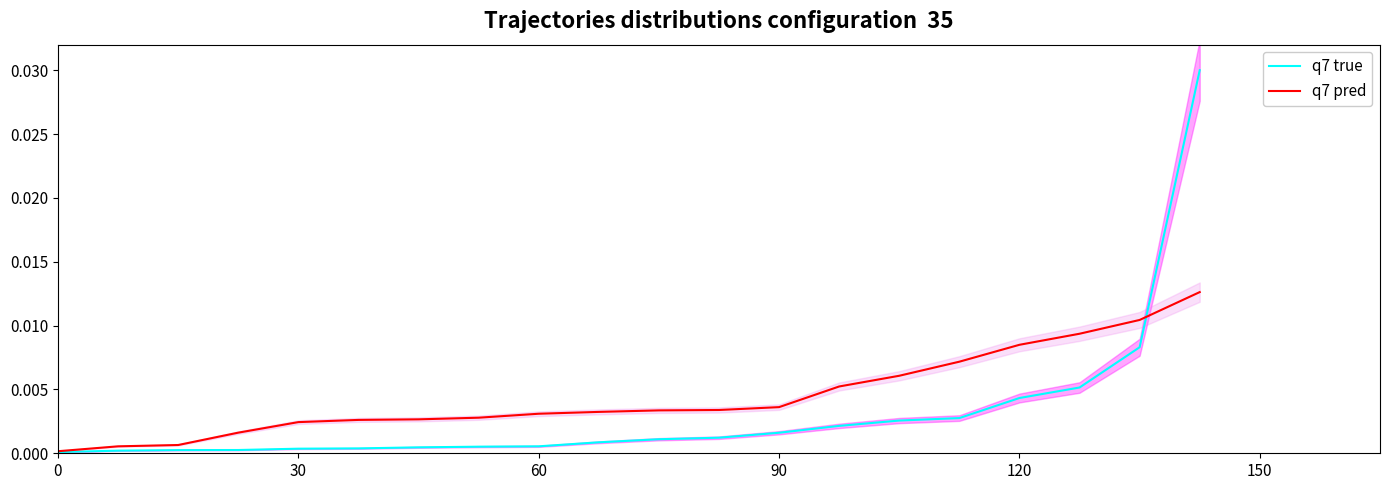

The value of q7 true at 60 is 0.0. True or false?

False